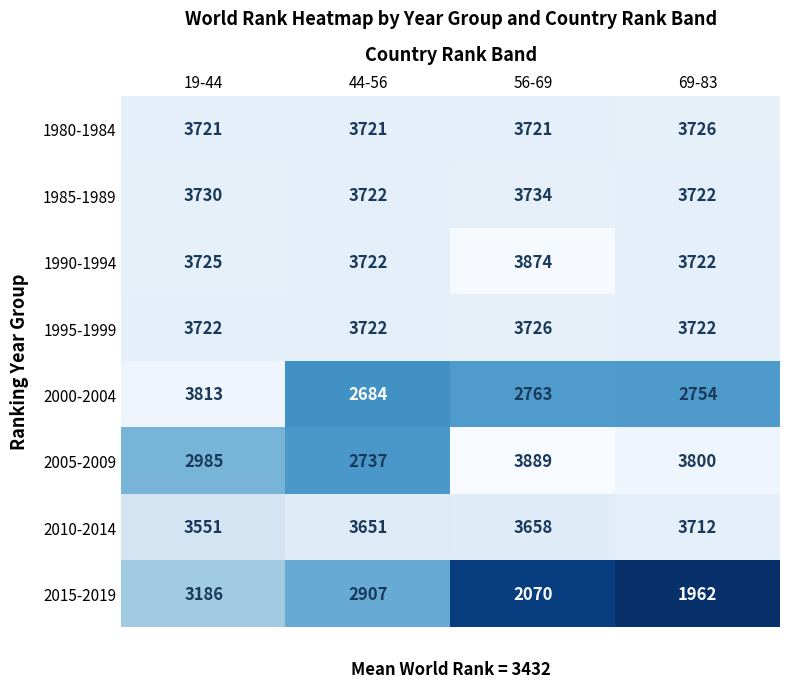

What is the spread (max minus min) of values at 19-44?

828